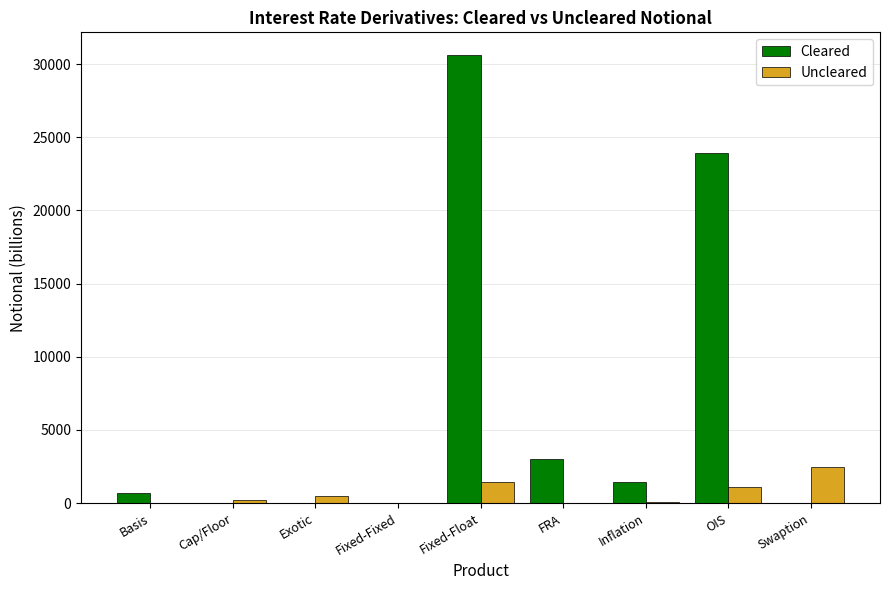

The value of Cleared at FRA is 843. True or false?

False